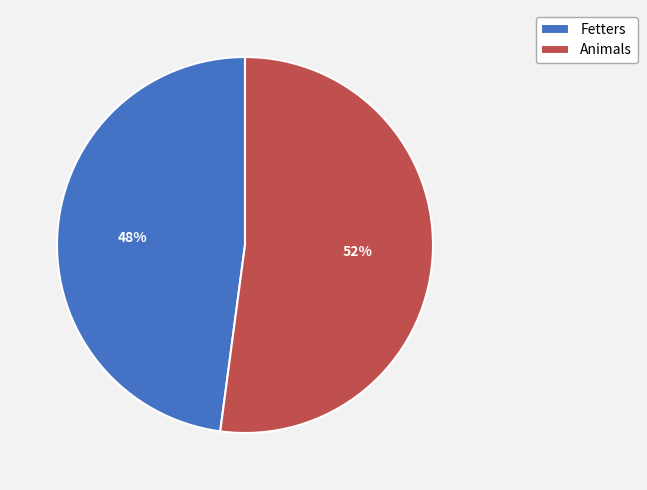

To the nearest percent, what is the difference between the largest and smallest slice percentages?

4%